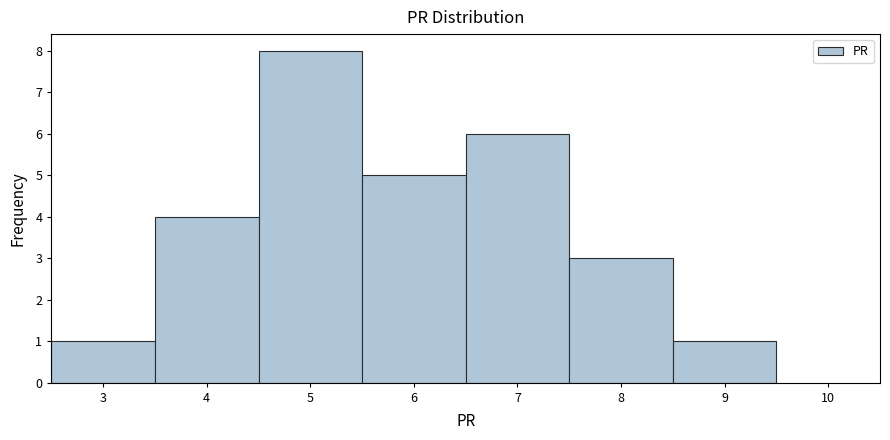

How tall is the bar that spans 4.5 to 5.5 on the x-axis? The values are not printed on the chart, so give them approximately, as read against the axis.

8